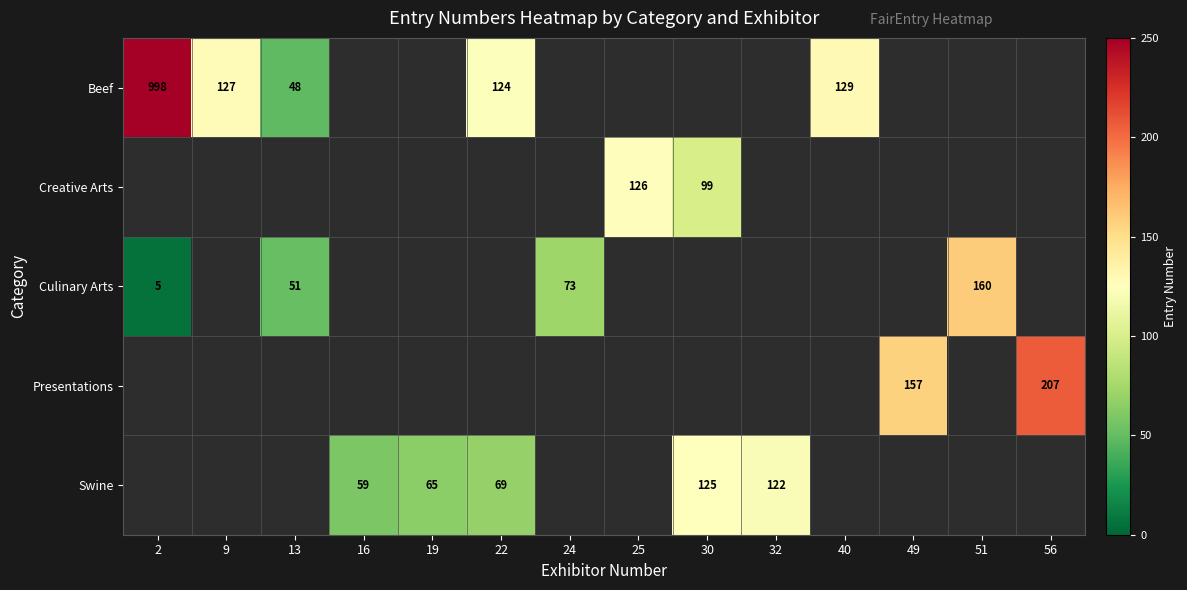

The Swine series shows 46 at 32. True or false?

False